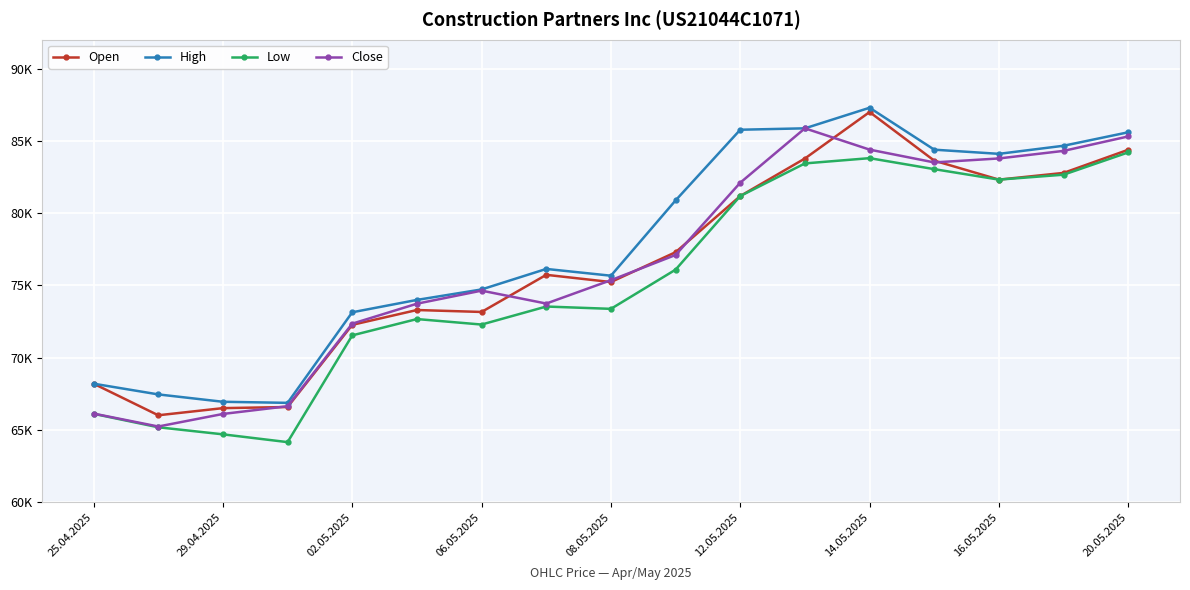

What are all the series names shown in the legend?

Open, High, Low, Close